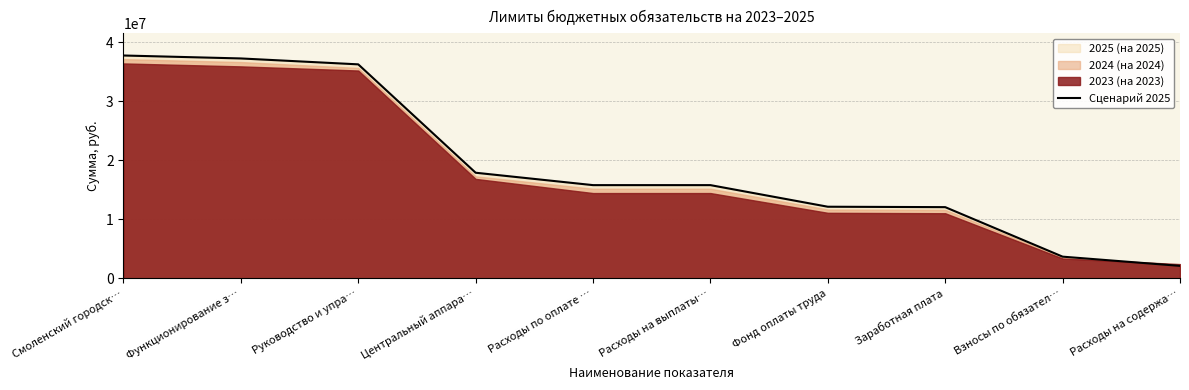

What is the sum of all values?

190563816